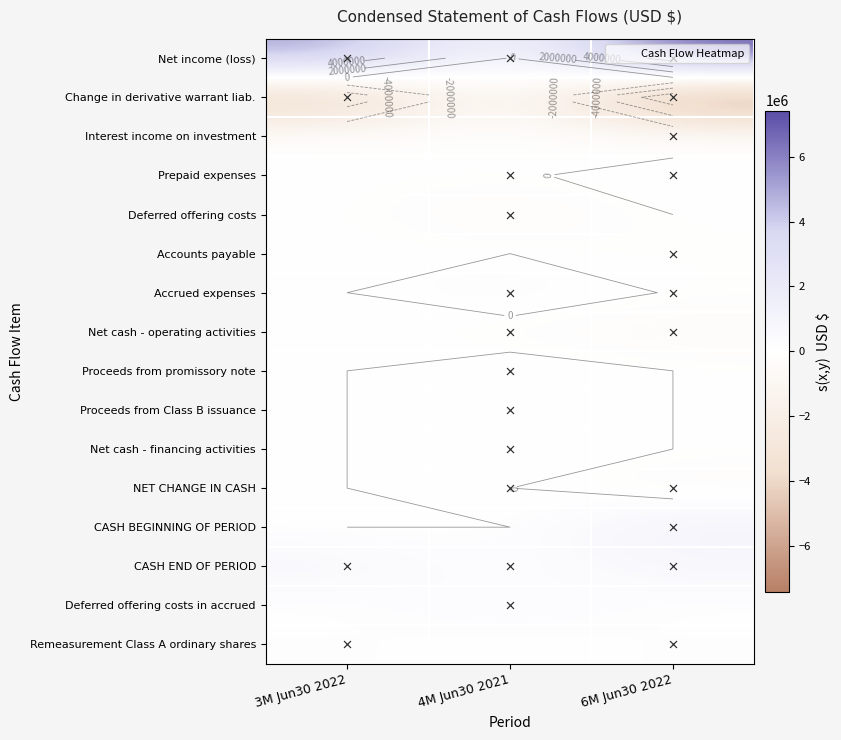

What is the maximum value shown in the chart?

7133279